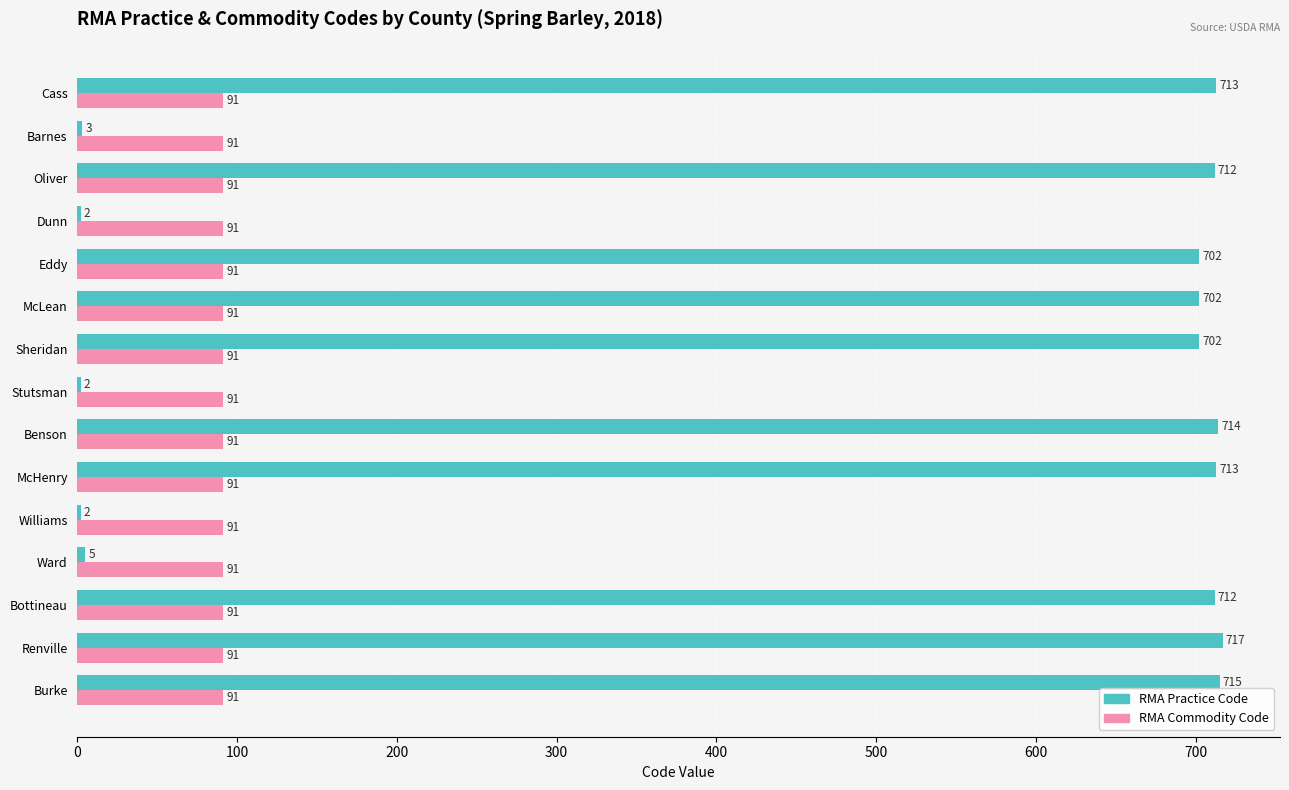

At which category does the chart reach its peak across all series?

Renville